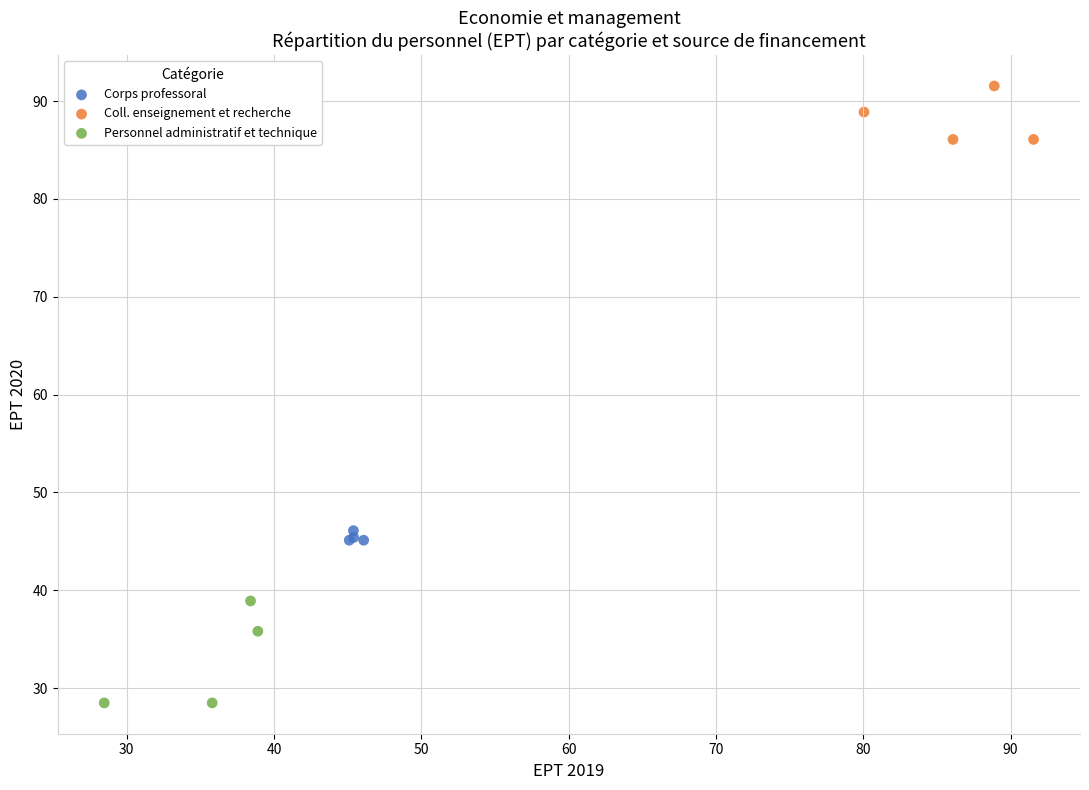

Which series reaches the minimum Y coordinate?

Personnel administratif et technique